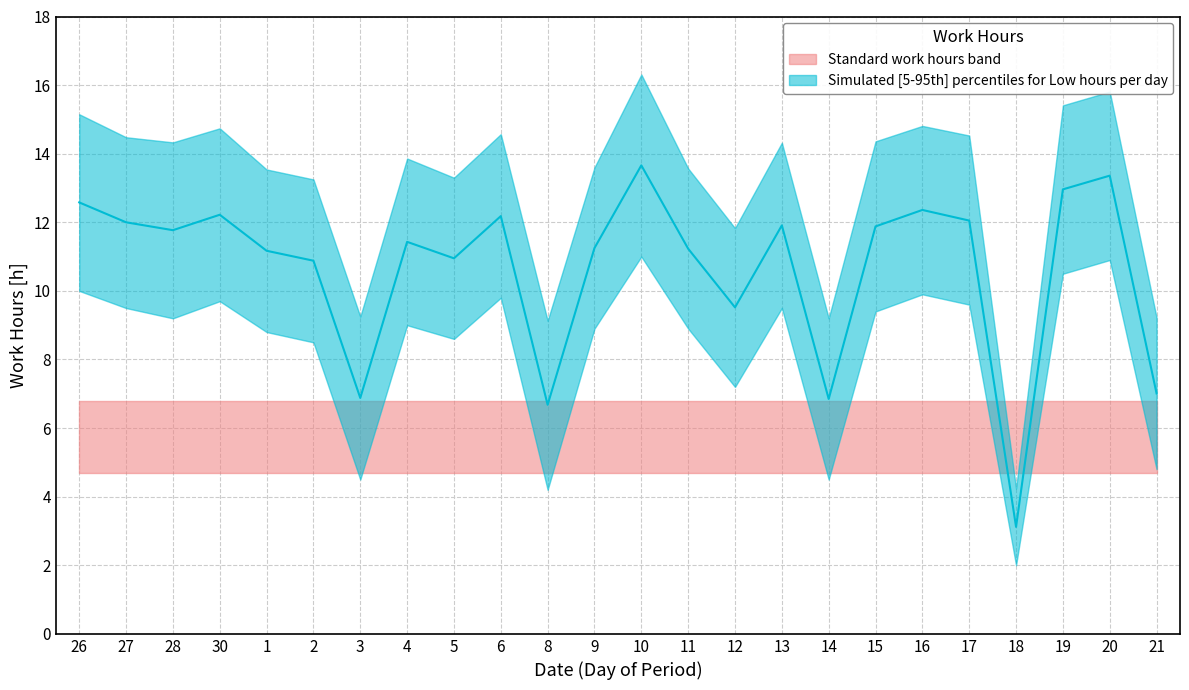

Reading left to right, extract all data points from this chart.

12.6	12.0	11.8	12.2	11.2	10.9	6.9	11.4	10.9	12.2	6.7	11.2	13.7	11.2	9.5	11.9	6.8	11.9	12.4	12.1	3.1	13.0	13.4	7.0